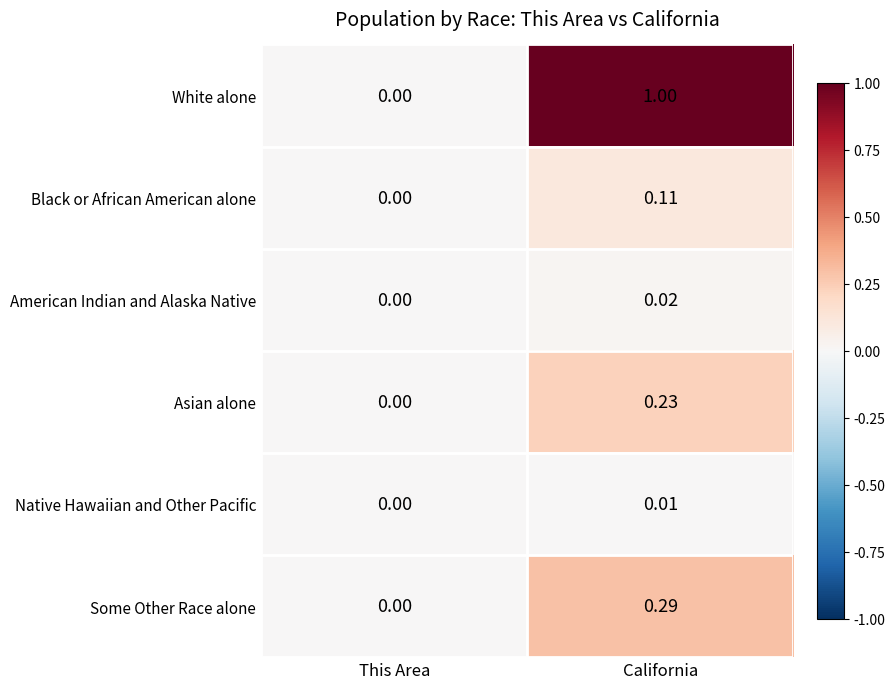

At which category does the chart reach its peak across all series?

California